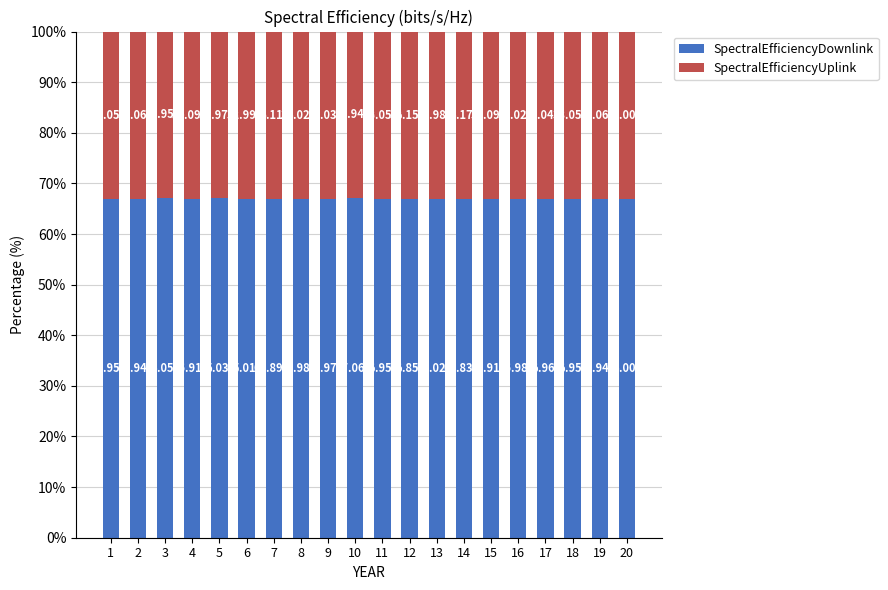

What is the average value of the SpectralEfficiencyDownlink series?

67.0